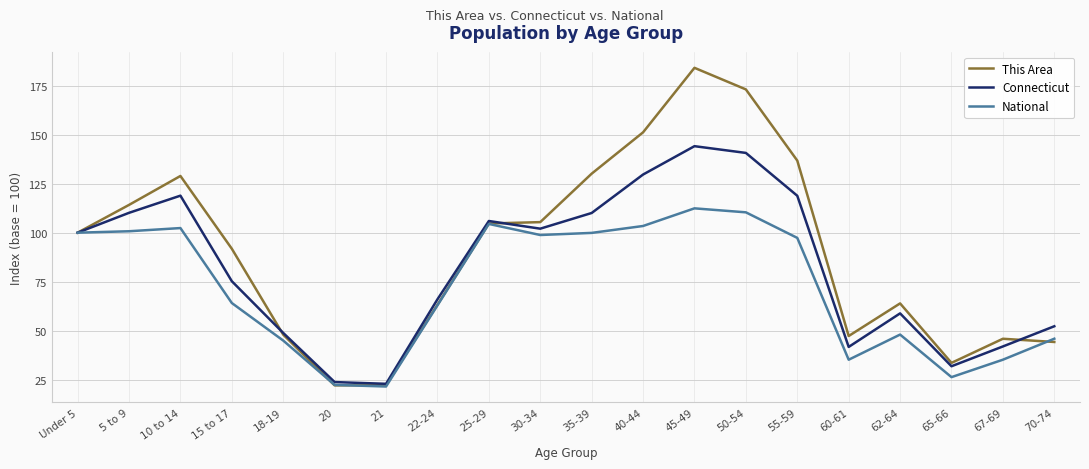

List the series in order of their peak value, lowest first.

National, Connecticut, This Area